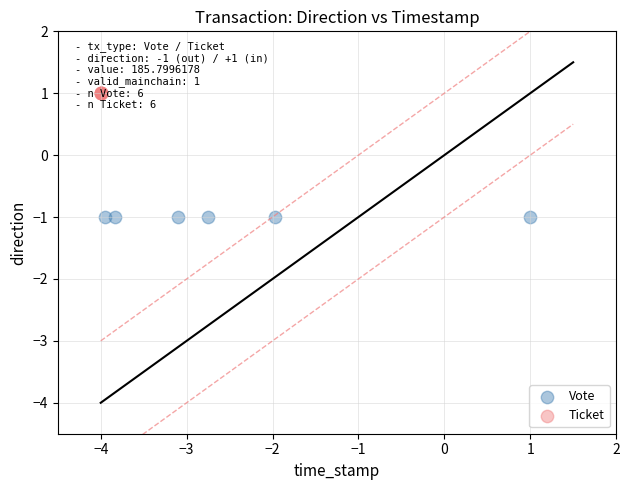

Which series contains the lowest Y value?

Vote